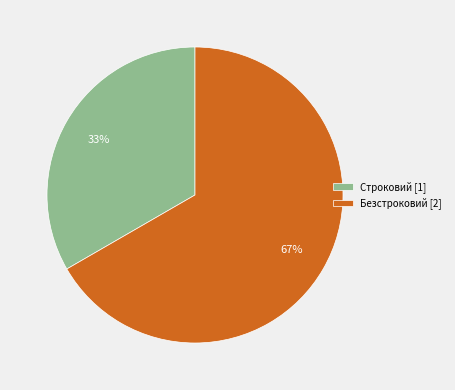

Between Строковий [1] and Безстроковий [2], which is larger?

Безстроковий [2]